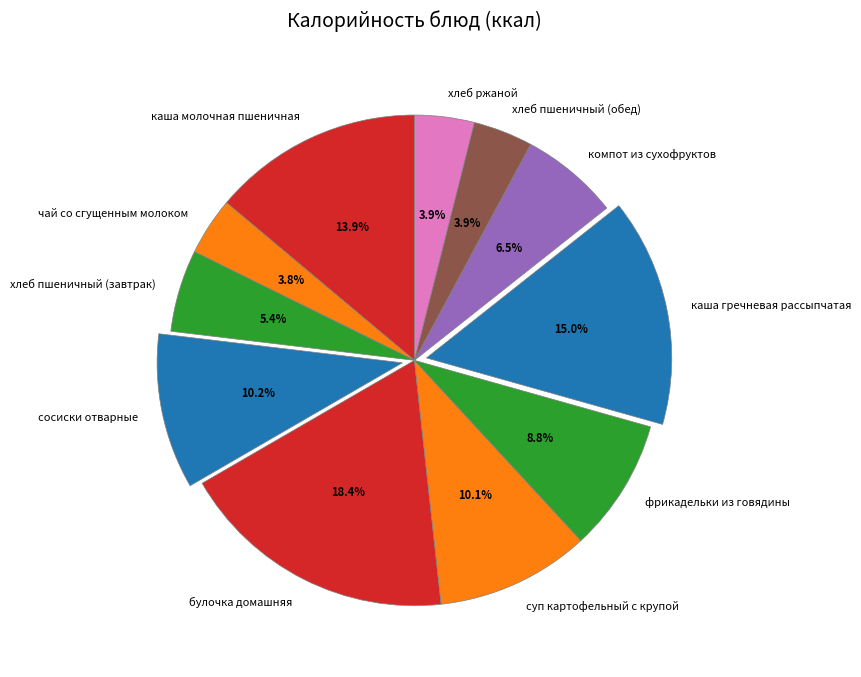

How many slices are in this pie chart?

11